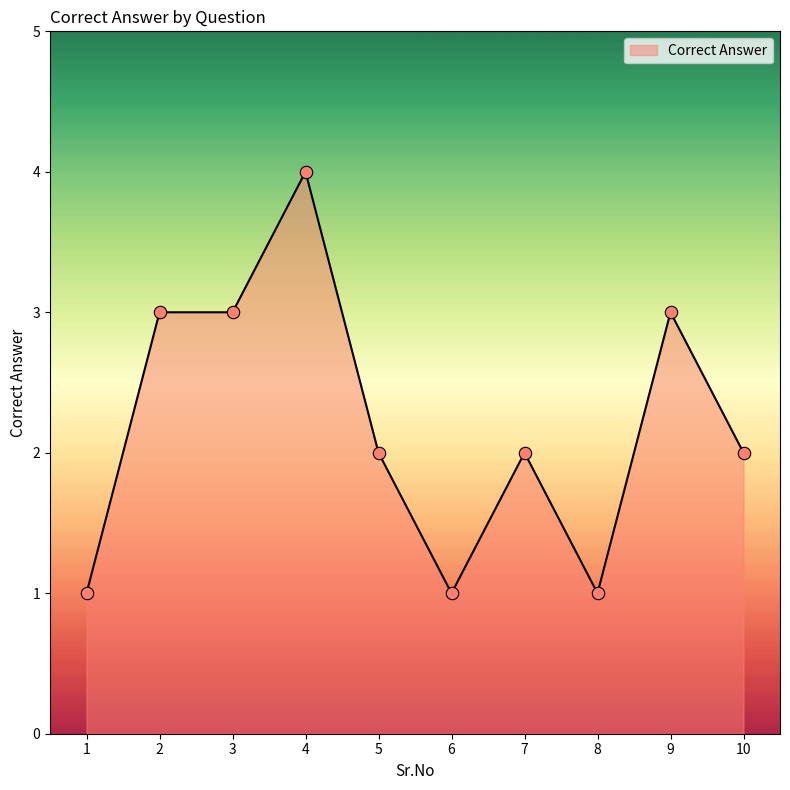

What is the change in value from 1 to 10?

+1